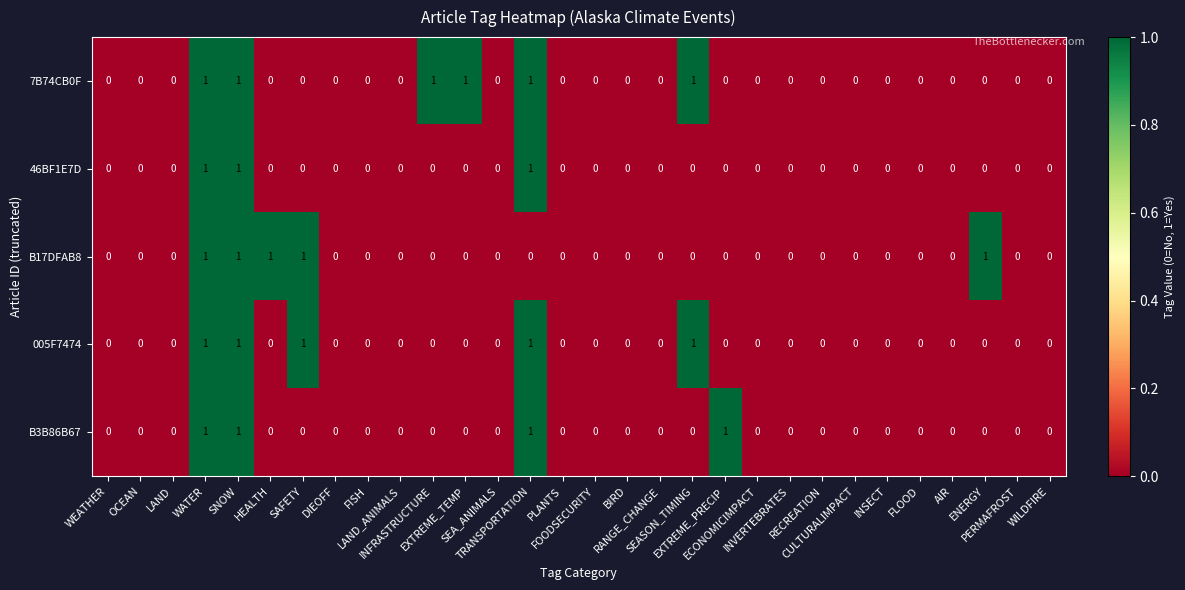

What is the sum of all 005F7474 values?

5